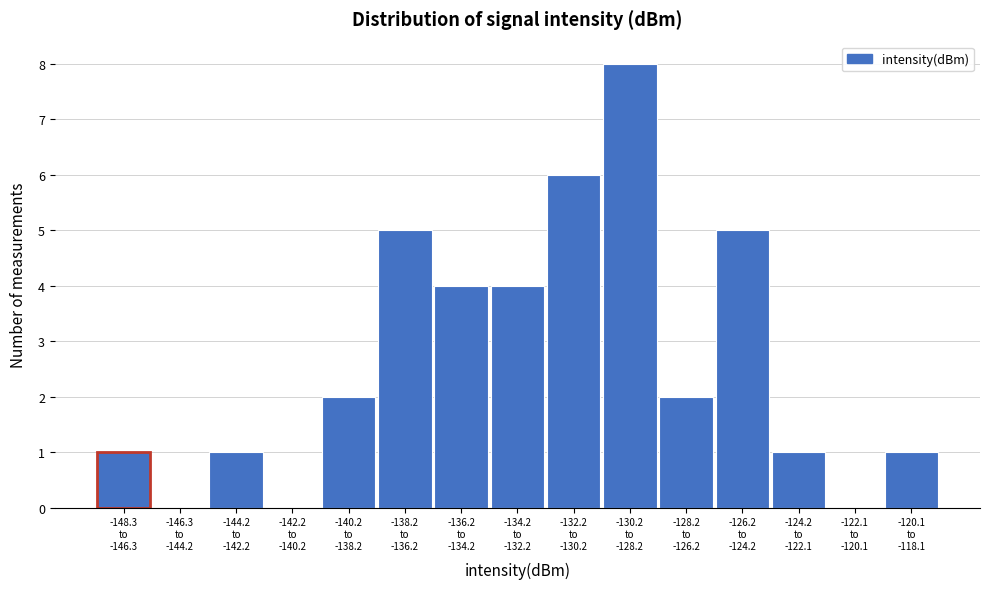

What is the sum of all values?

40